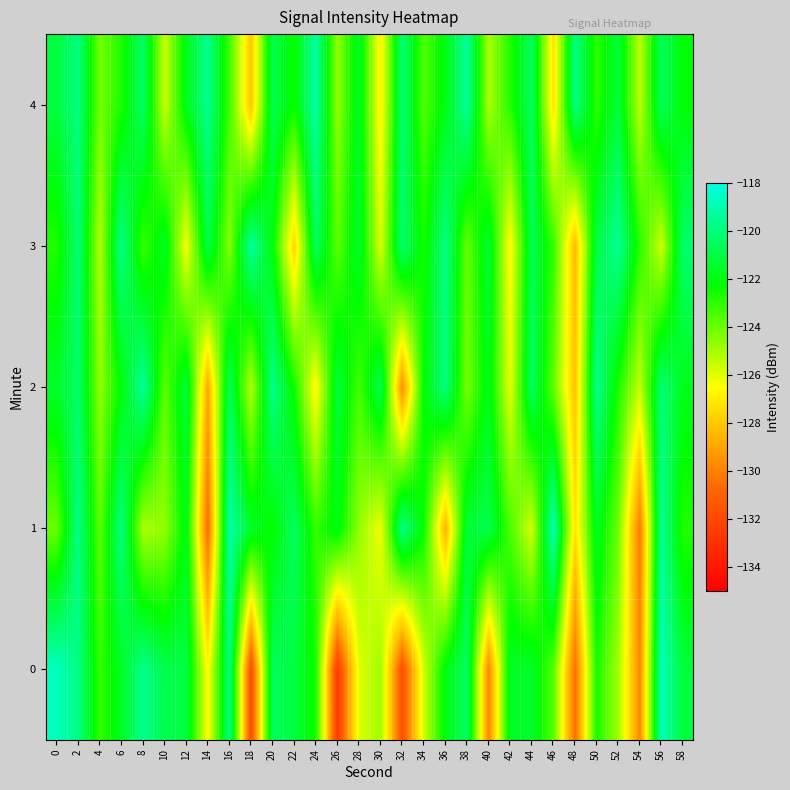

How many distinct data groups are displayed?

5